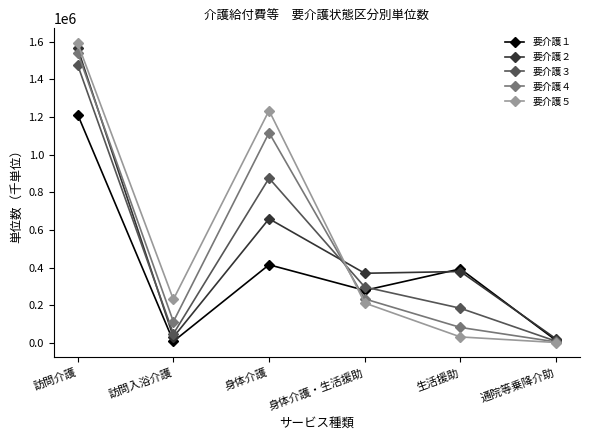

Is it true that 要介護４ equals 804131 at 訪問介護?

False